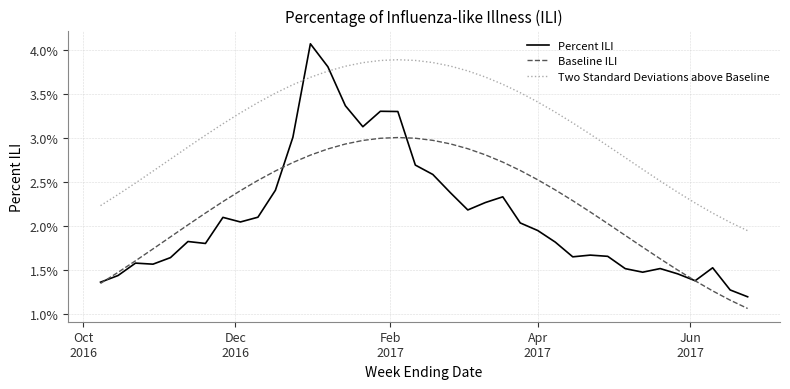

Does the chart have visible grid lines?

Yes